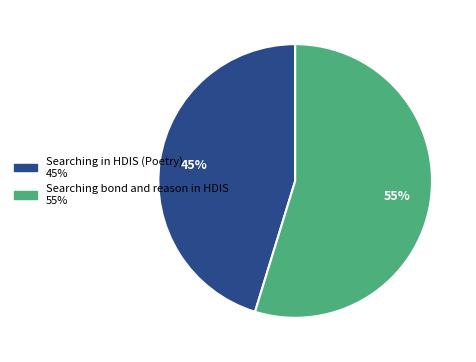

What is the largest slice in the pie chart?

Searching bond and reason in HDIS